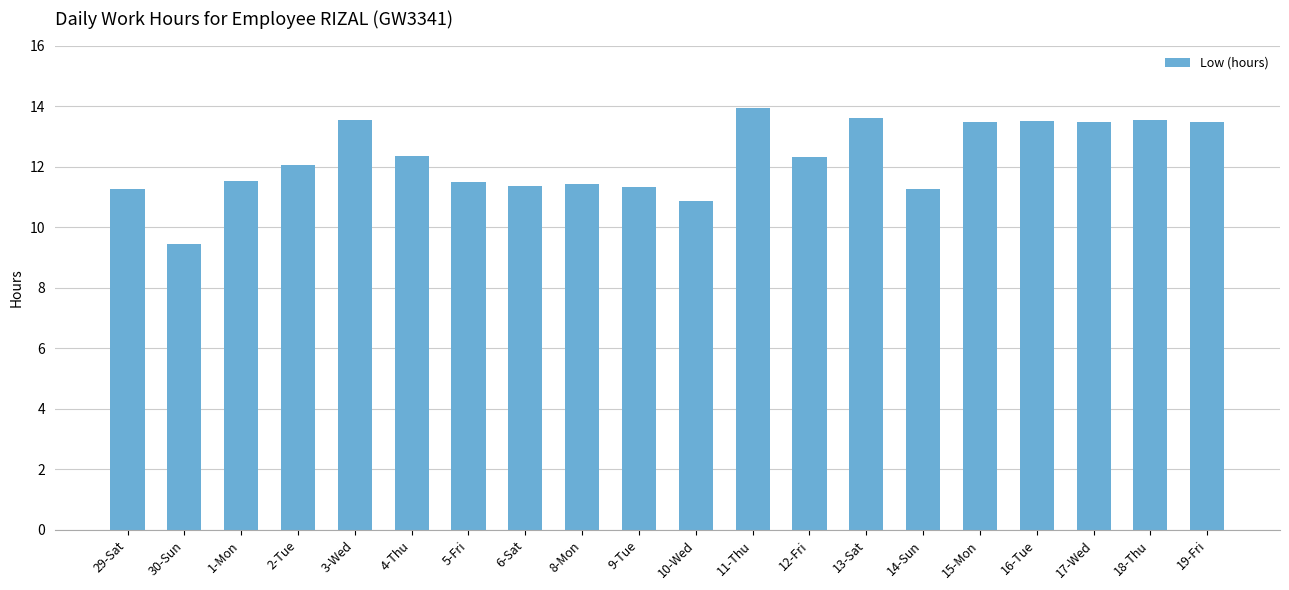

The chart shows a value of 21.2 at 12-Fri. True or false?

False